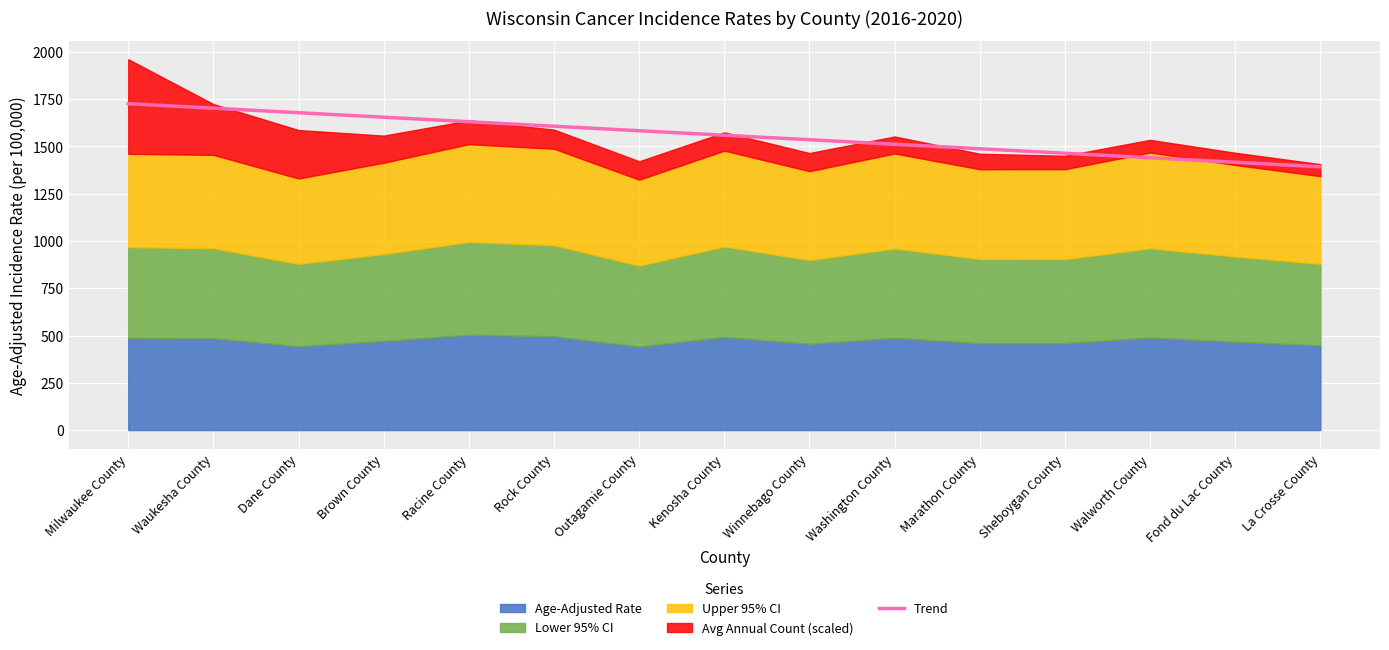

Is it true that Trend equals 2351.7 at Washington County?

False